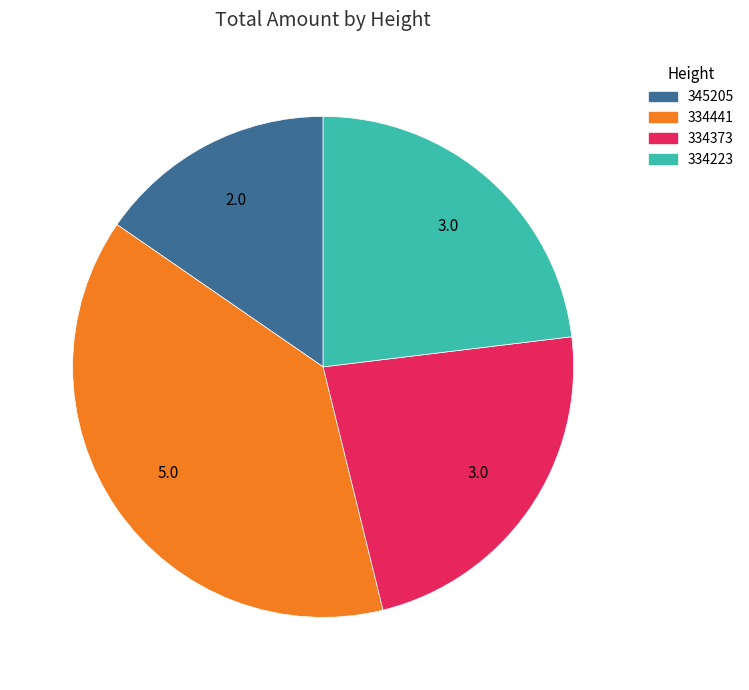

Which category has the smallest portion of the pie?

345205